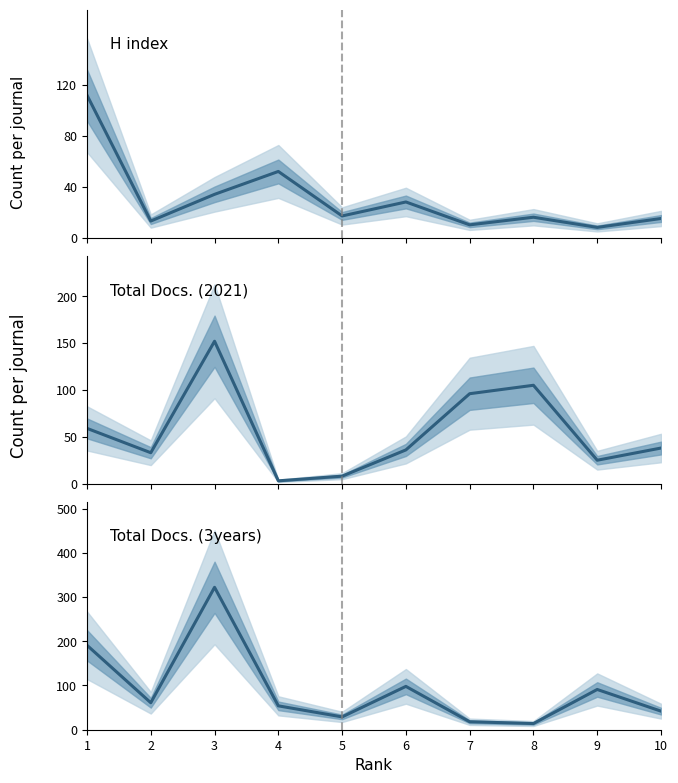

Which series has the largest range (max minus min)?

Total Docs. (3years)